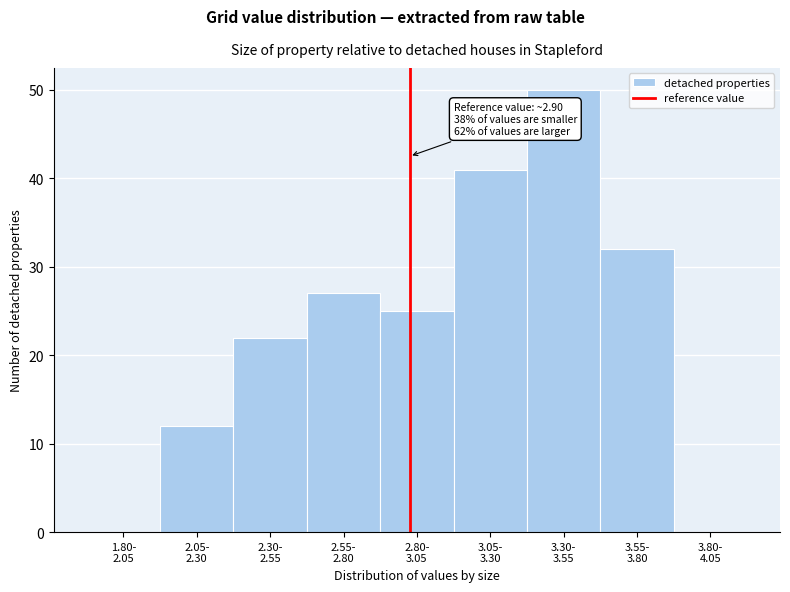

What is the greatest value displayed?

50